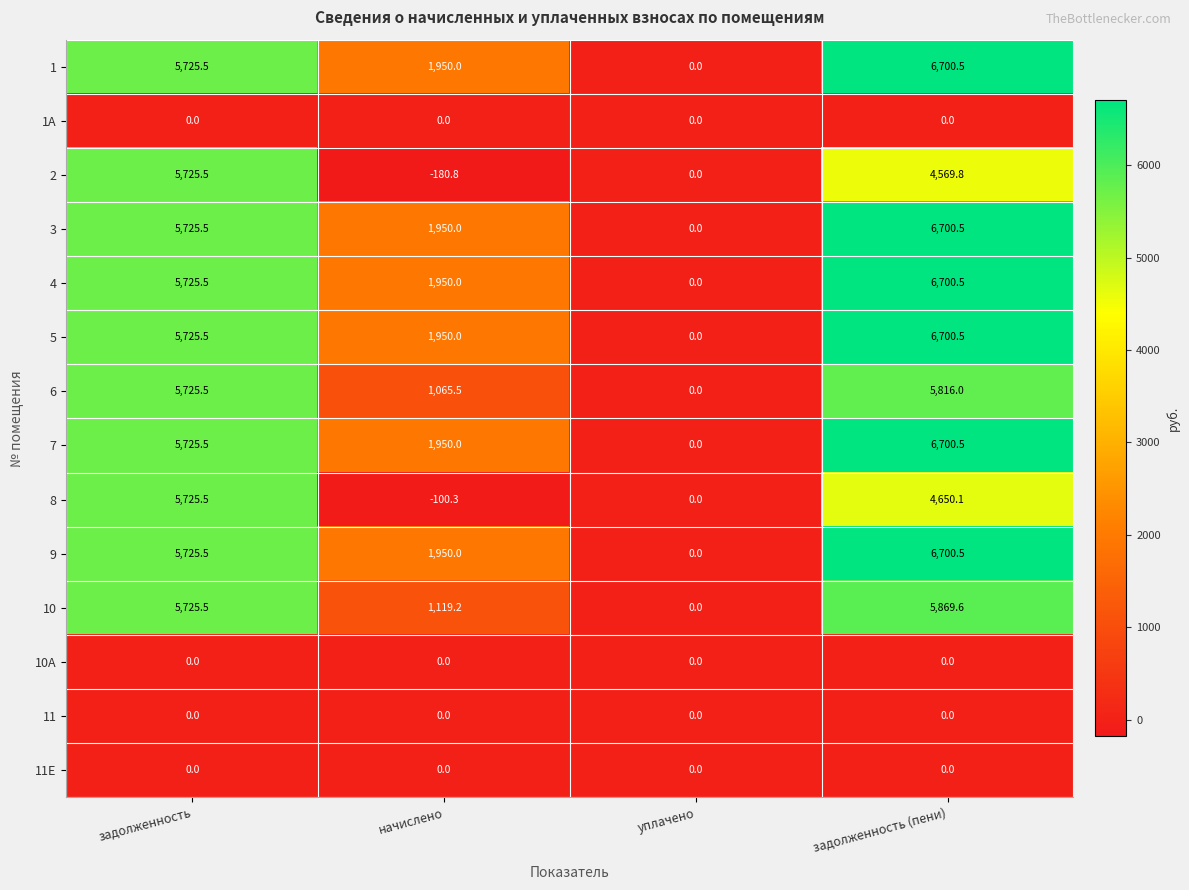

At which category is the sum across all series the highest?

задолженность (пени)